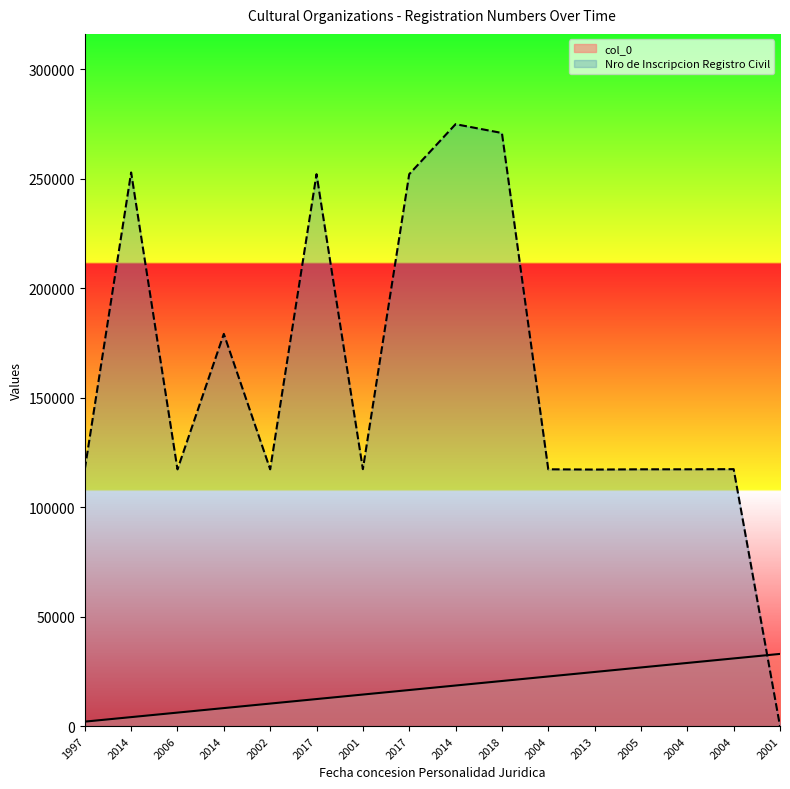

How many data points does each series have?

16